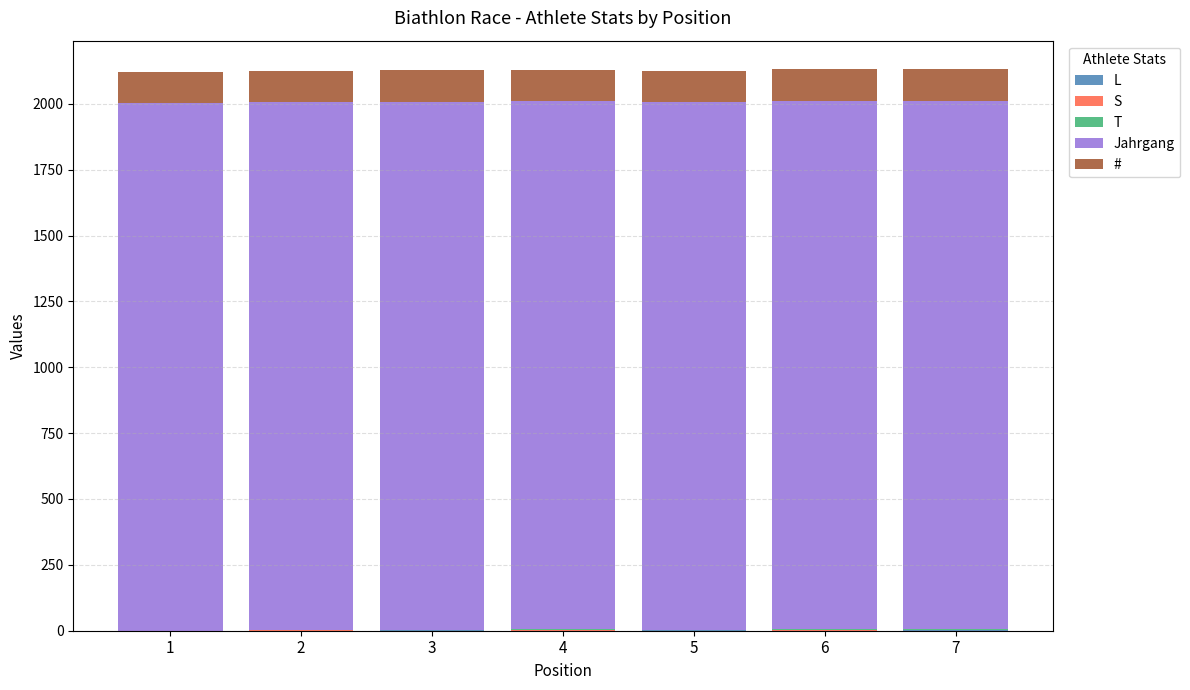

Does the chart contain stacked bars?

Yes